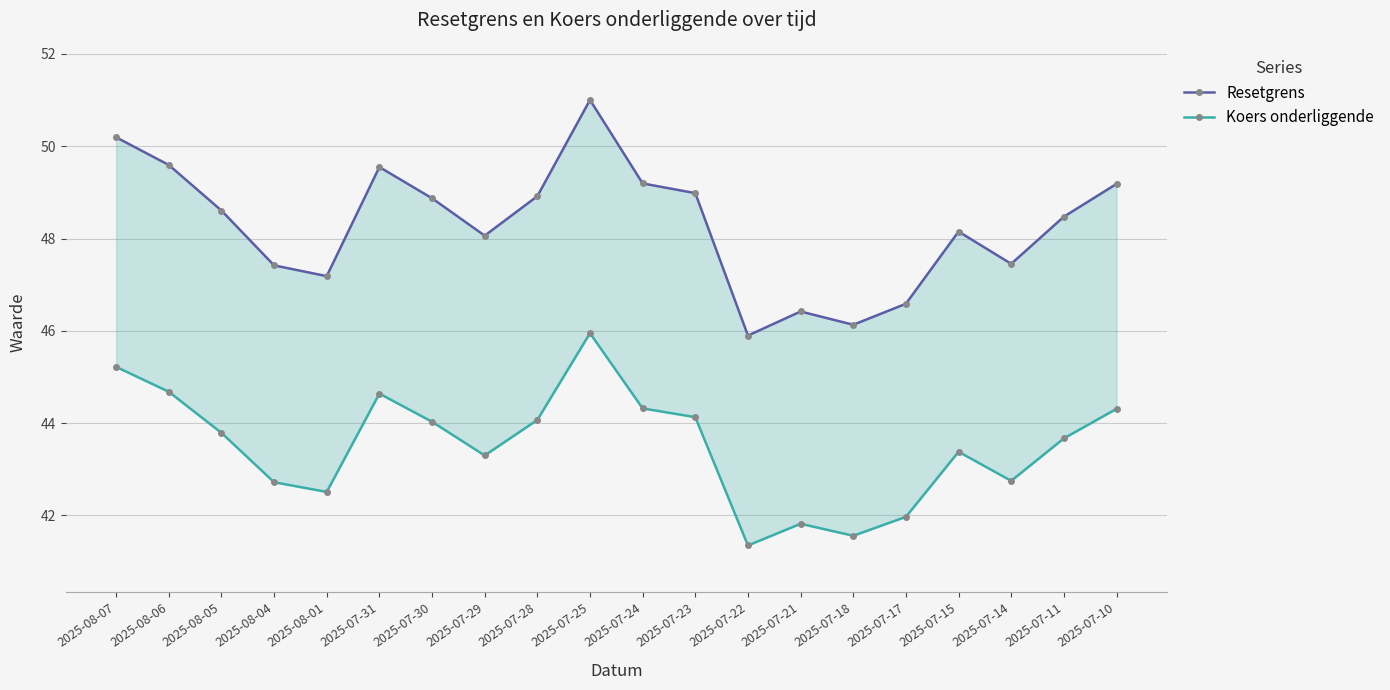

Which series has the largest total across all categories?

Resetgrens